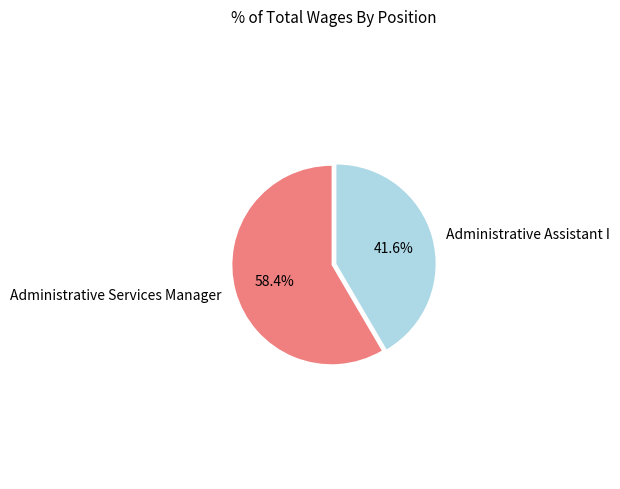

Is it true that Administrative Assistant I is 33% of the pie?

False